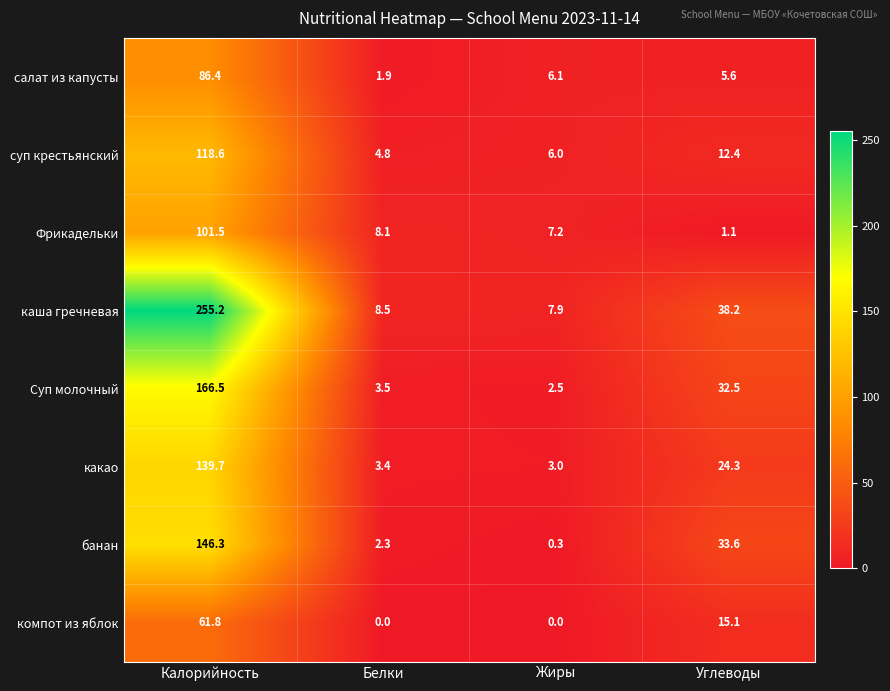

Is it true that Фрикадельки equals 11.0 at Жиры?

False